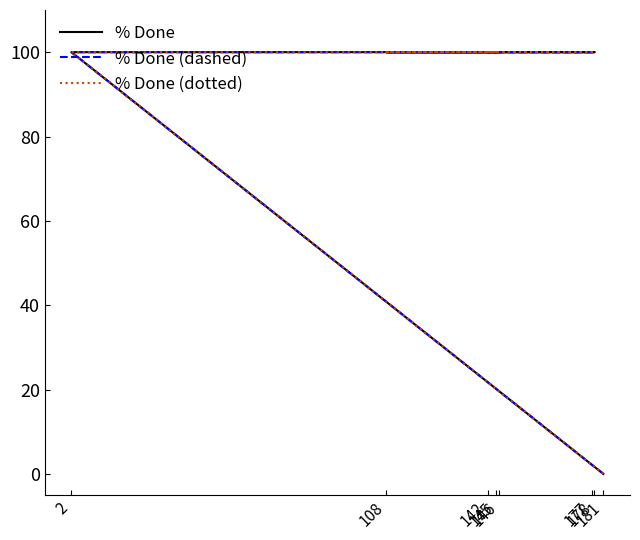

How many values in the % Done (dotted) series are below 100?

1